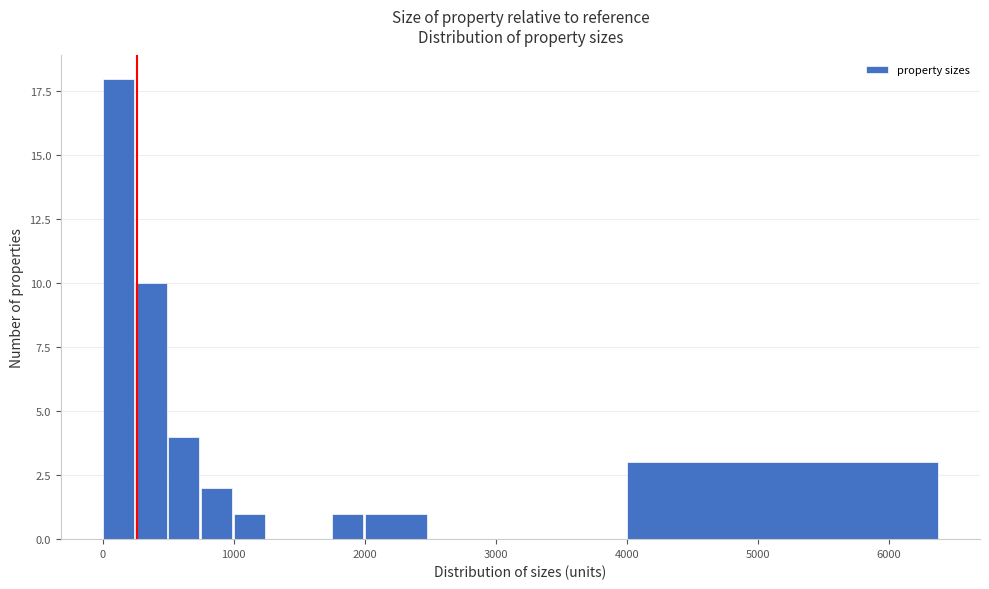

Read against the x-axis, roughly where is the centre of the tallest bar?

100